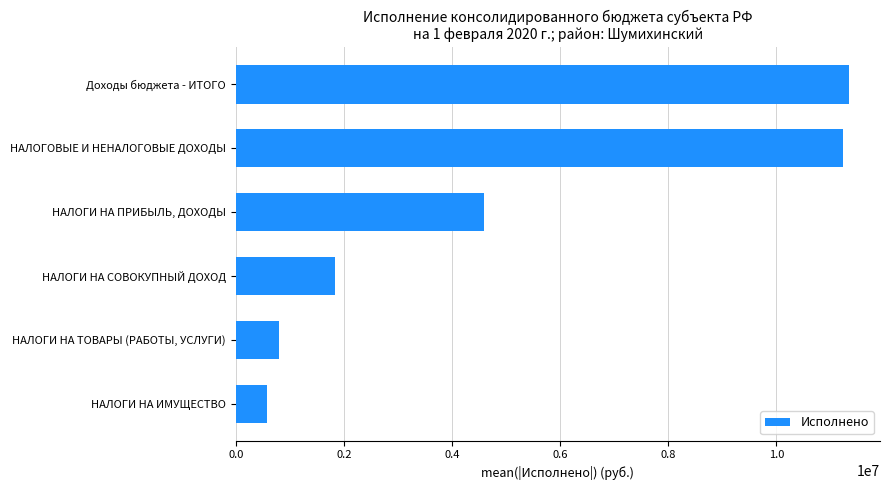

What is the maximum value shown in the chart?

11348261.8